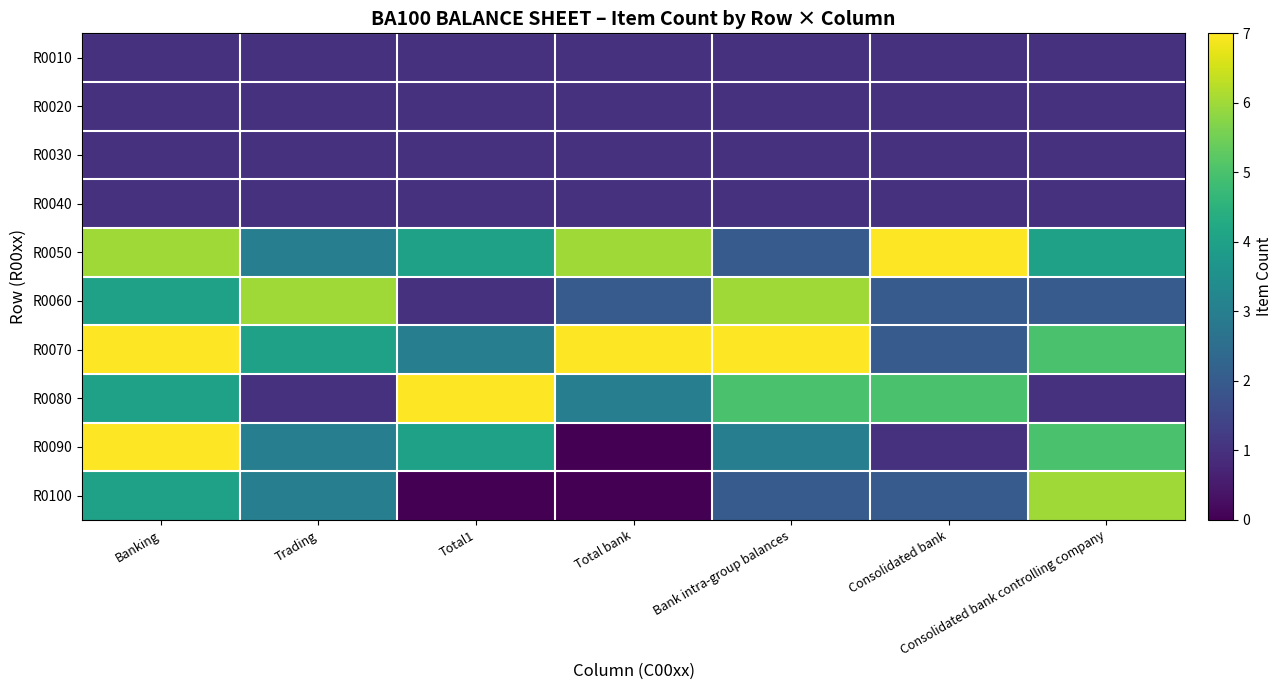

Reading right to left, transcribe all the data shown in this chart.

R0010: Consolidated bank controlling company=1	Consolidated bank=1	Bank intra-group balances=1	Total bank=1	Total1=1	Trading=1	Banking=1
R0020: Consolidated bank controlling company=1	Consolidated bank=1	Bank intra-group balances=1	Total bank=1	Total1=1	Trading=1	Banking=1
R0030: Consolidated bank controlling company=1	Consolidated bank=1	Bank intra-group balances=1	Total bank=1	Total1=1	Trading=1	Banking=1
R0040: Consolidated bank controlling company=1	Consolidated bank=1	Bank intra-group balances=1	Total bank=1	Total1=1	Trading=1	Banking=1
R0050: Consolidated bank controlling company=4	Consolidated bank=7	Bank intra-group balances=2	Total bank=6	Total1=4	Trading=3	Banking=6
R0060: Consolidated bank controlling company=2	Consolidated bank=2	Bank intra-group balances=6	Total bank=2	Total1=1	Trading=6	Banking=4
R0070: Consolidated bank controlling company=5	Consolidated bank=2	Bank intra-group balances=7	Total bank=7	Total1=3	Trading=4	Banking=7
R0080: Consolidated bank controlling company=1	Consolidated bank=5	Bank intra-group balances=5	Total bank=3	Total1=7	Trading=1	Banking=4
R0090: Consolidated bank controlling company=5	Consolidated bank=1	Bank intra-group balances=3	Total bank=0	Total1=4	Trading=3	Banking=7
R0100: Consolidated bank controlling company=6	Consolidated bank=2	Bank intra-group balances=2	Total bank=0	Total1=0	Trading=3	Banking=4